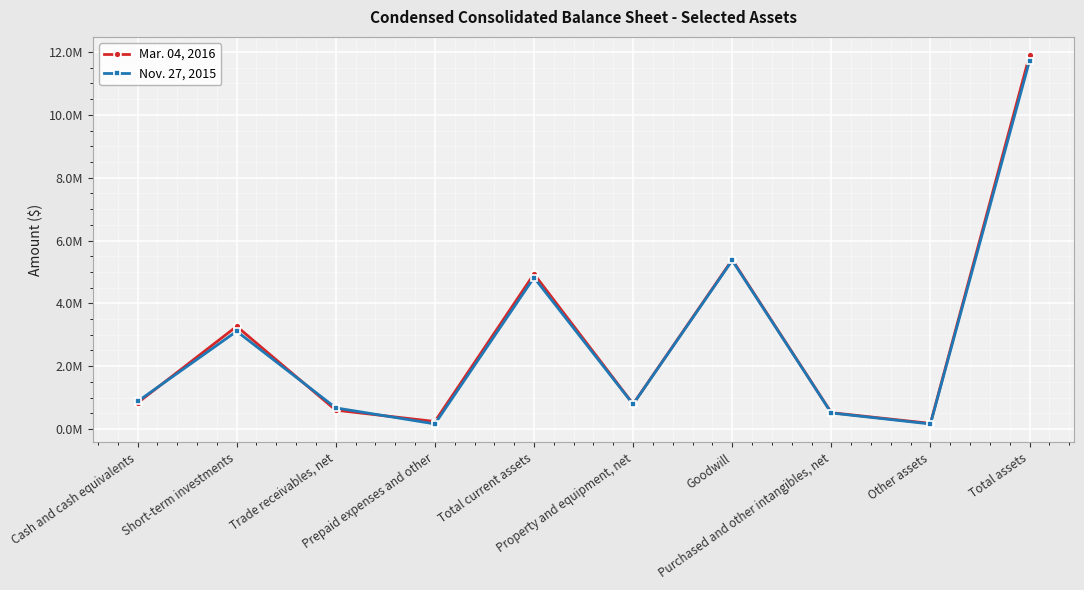

Is this an area chart (filled region under the line)?

No